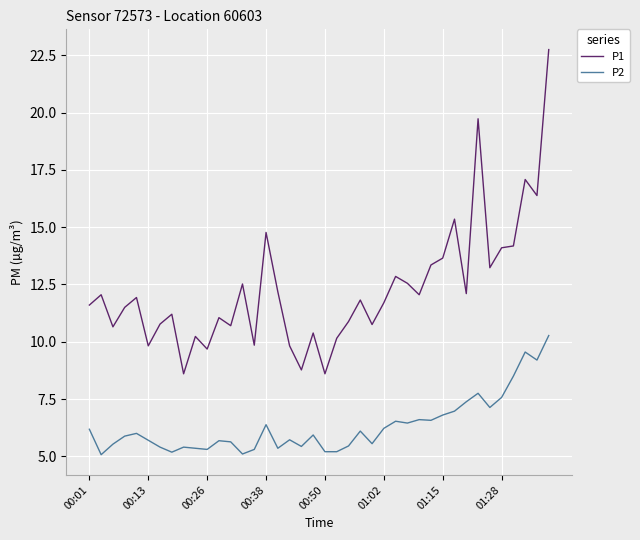

Which series has the largest range (max minus min)?

P1